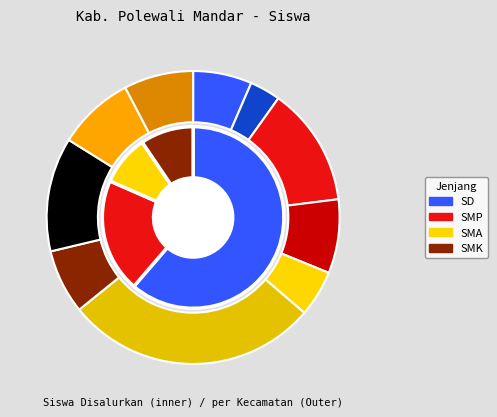

Which slice is the smallest?

Kec. Anreapi